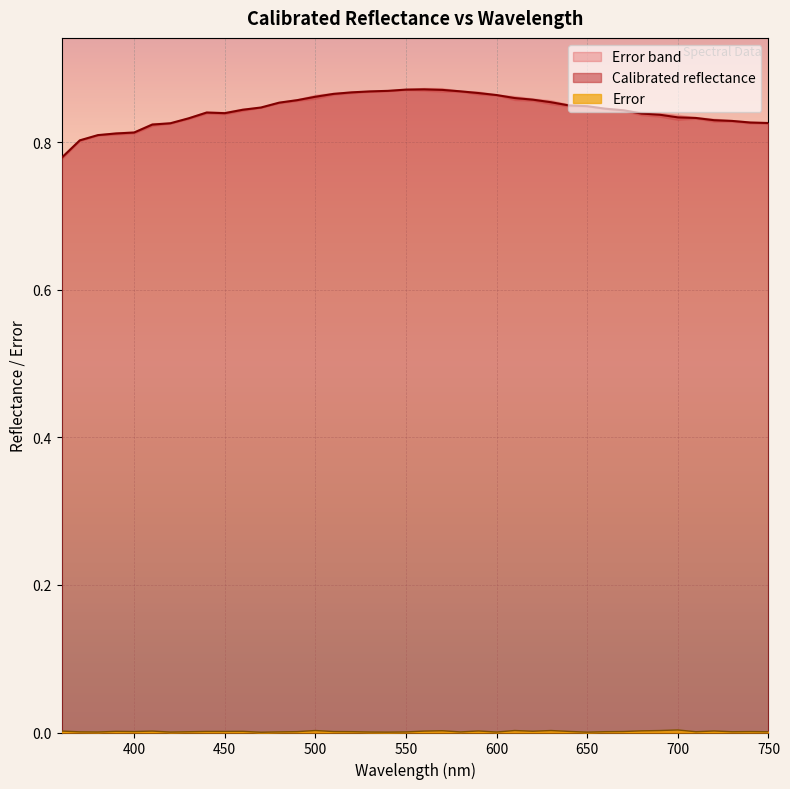

List the labels in order of Calibrated reflectance value, smallest first.

360.0, 370.0, 380.0, 390.0, 400.0, 410.0, 420.0, 750.0, 740.0, 730.0, 720.0, 430.0, 710.0, 700.0, 690.0, 680.0, 450.0, 440.0, 670.0, 460.0, 660.0, 470.0, 650.0, 640.0, 480.0, 630.0, 490.0, 620.0, 610.0, 500.0, 600.0, 510.0, 590.0, 520.0, 530.0, 580.0, 540.0, 570.0, 550.0, 560.0